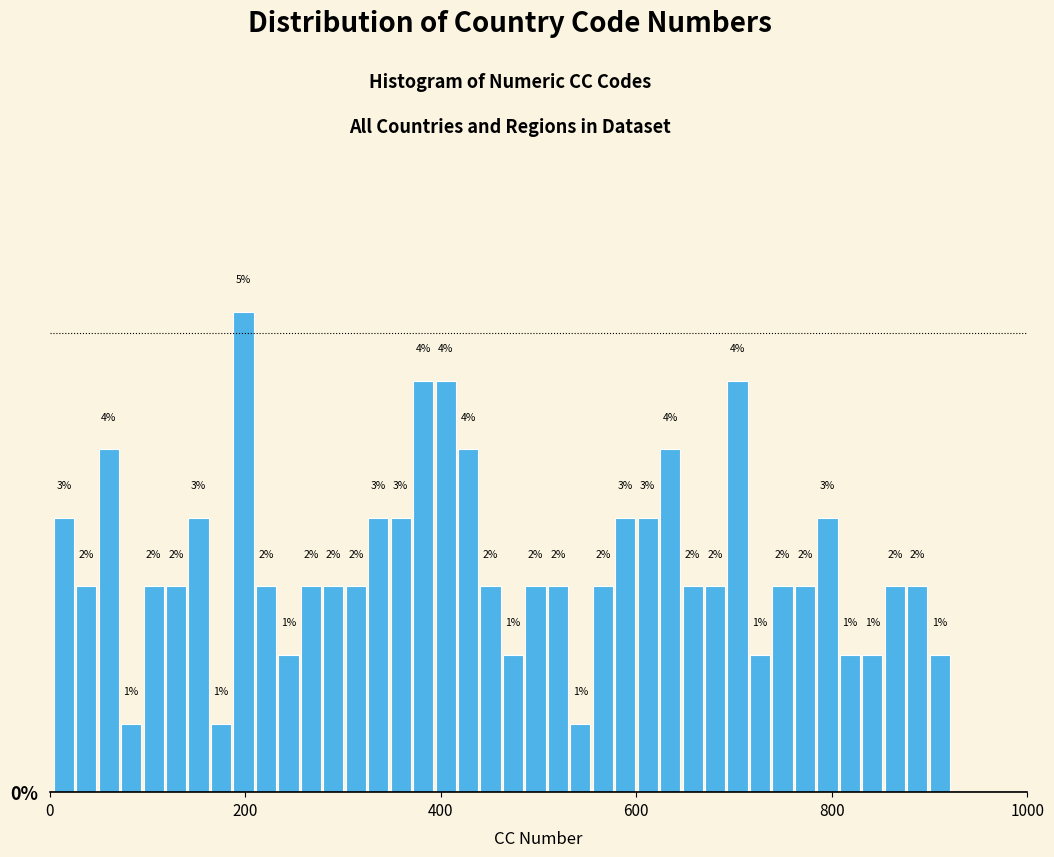

Around what value on the x-axis is the tallest bar? Give the approximate position of its centre, as read against the axis.

200